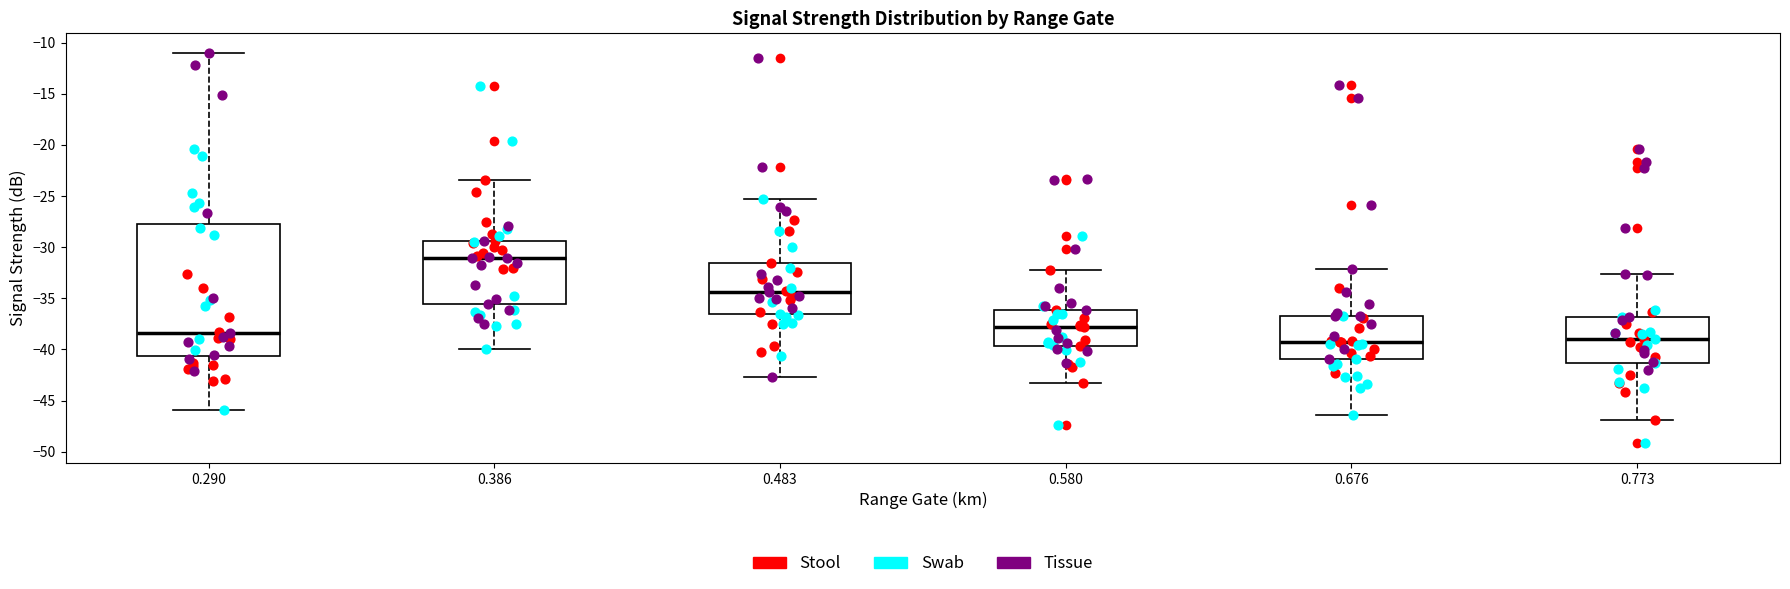

Comparing the boxes themselves (not the whiskers), which one is the tallest?

0.290